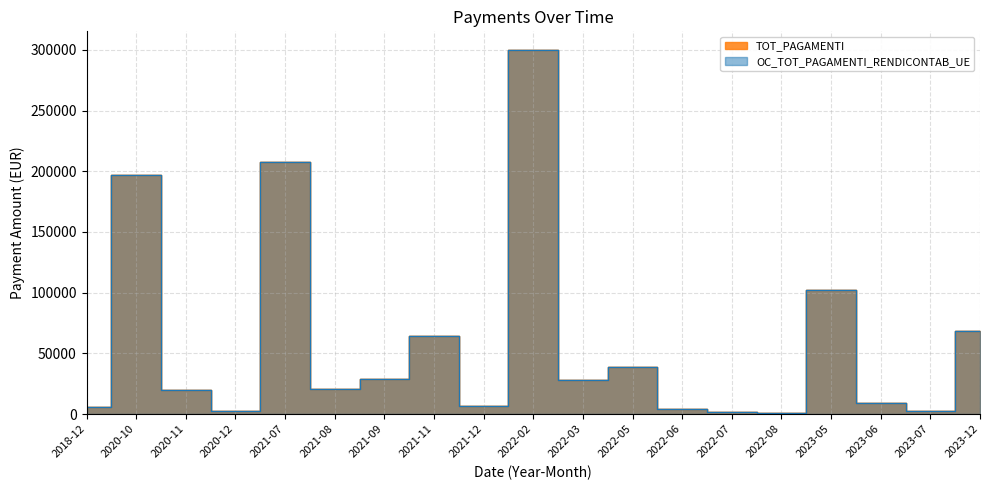

At which label does OC_TOT_PAGAMENTI_RENDICONTAB_UE reach its minimum?

2022-08